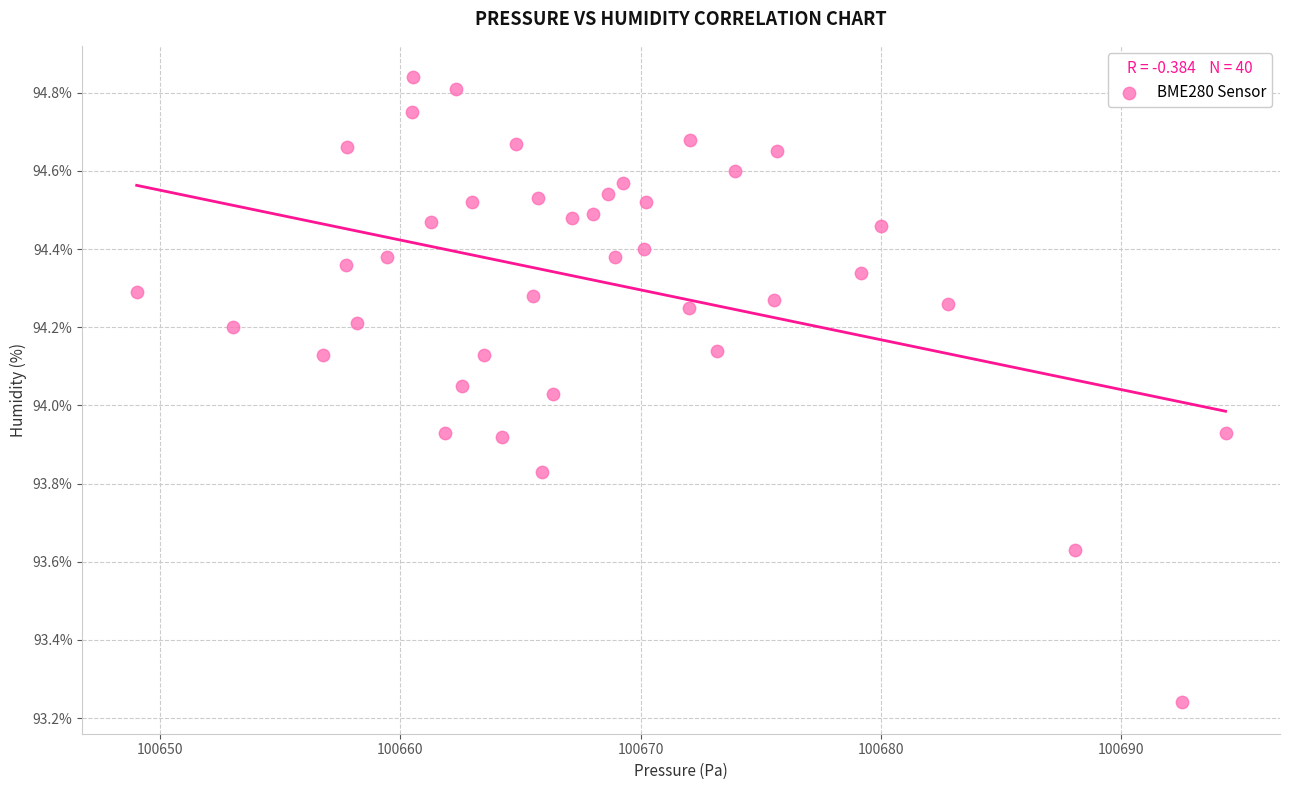

What is the range of Y values (max minus min)?

1.6